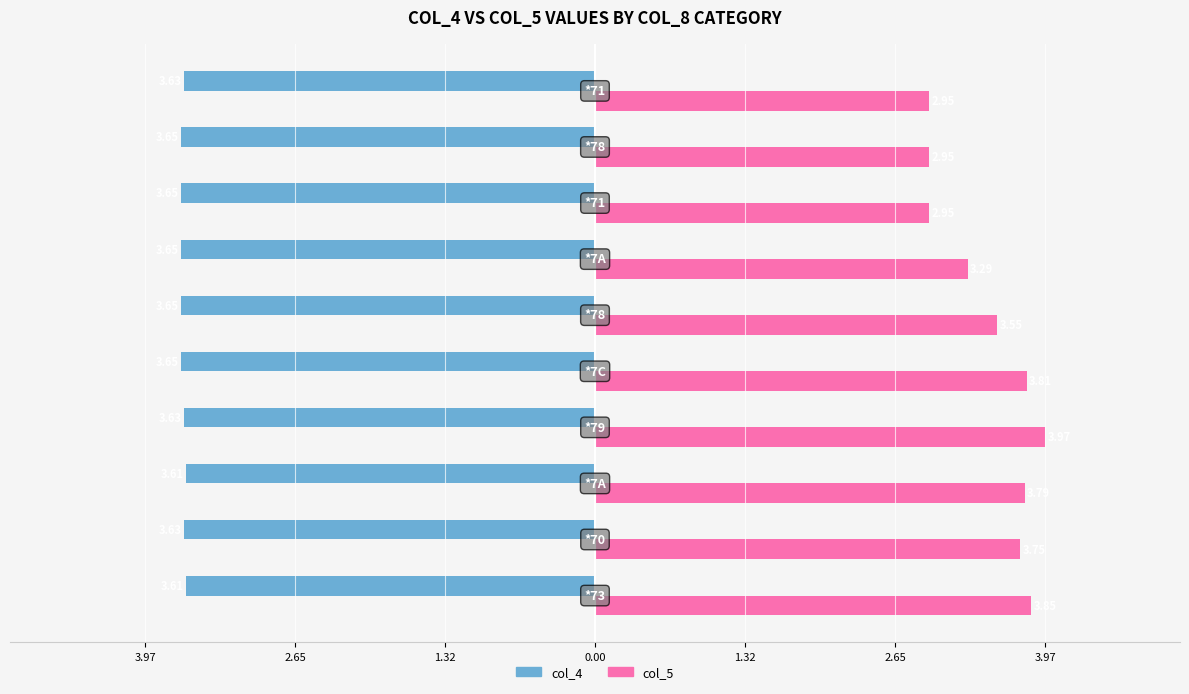

Reading right to left, transcribe all the data shown in this chart.

col_4: -3.6	-3.6	-3.6	-3.6	-3.6	-3.6	-3.6	-3.6	-3.6	-3.6
col_5: 3.0	3.0	3.0	3.3	3.5	3.8	4.0	3.8	3.8	3.9